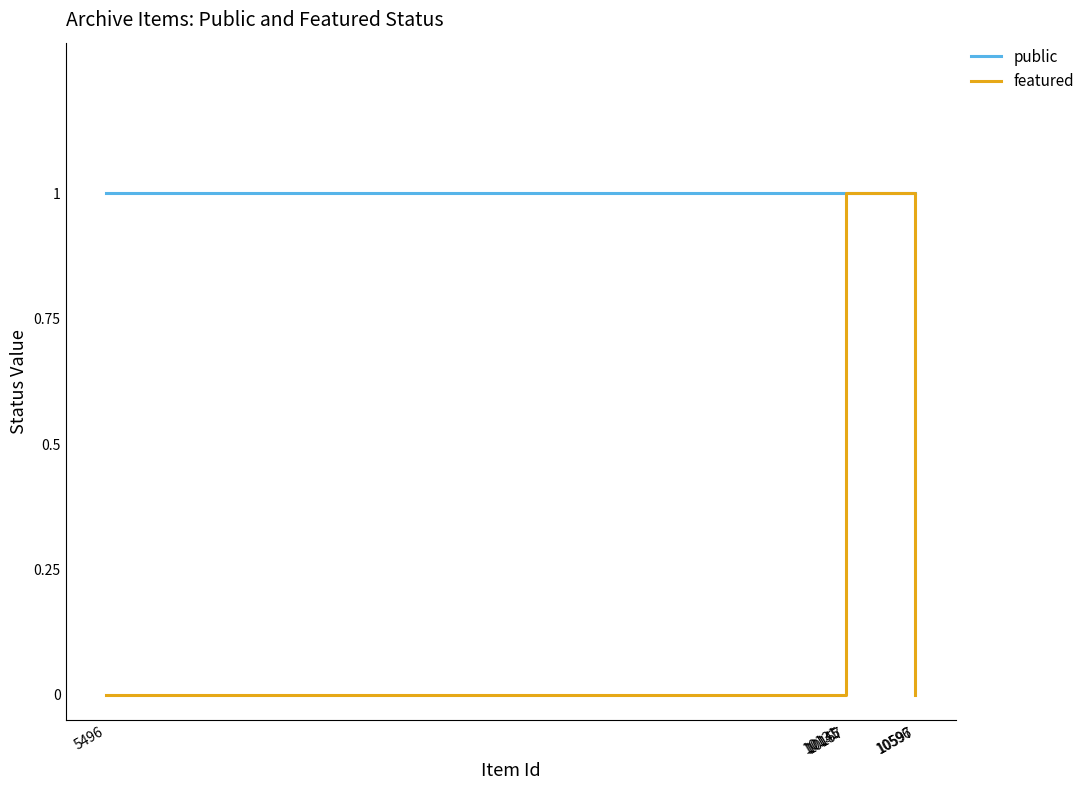

Does the chart have visible grid lines?

No